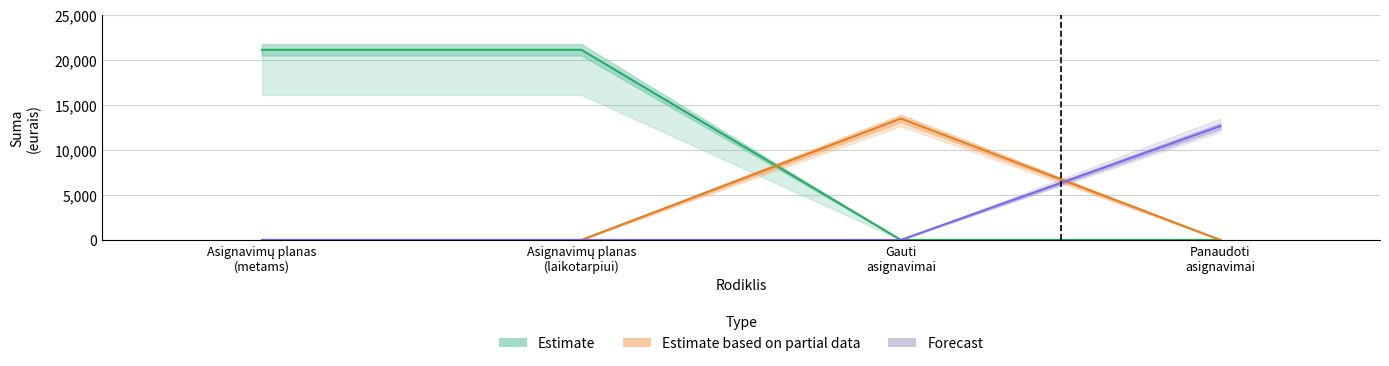

True or false: Estimate based on partial data has more than 1 points higher than both neighbors.

False